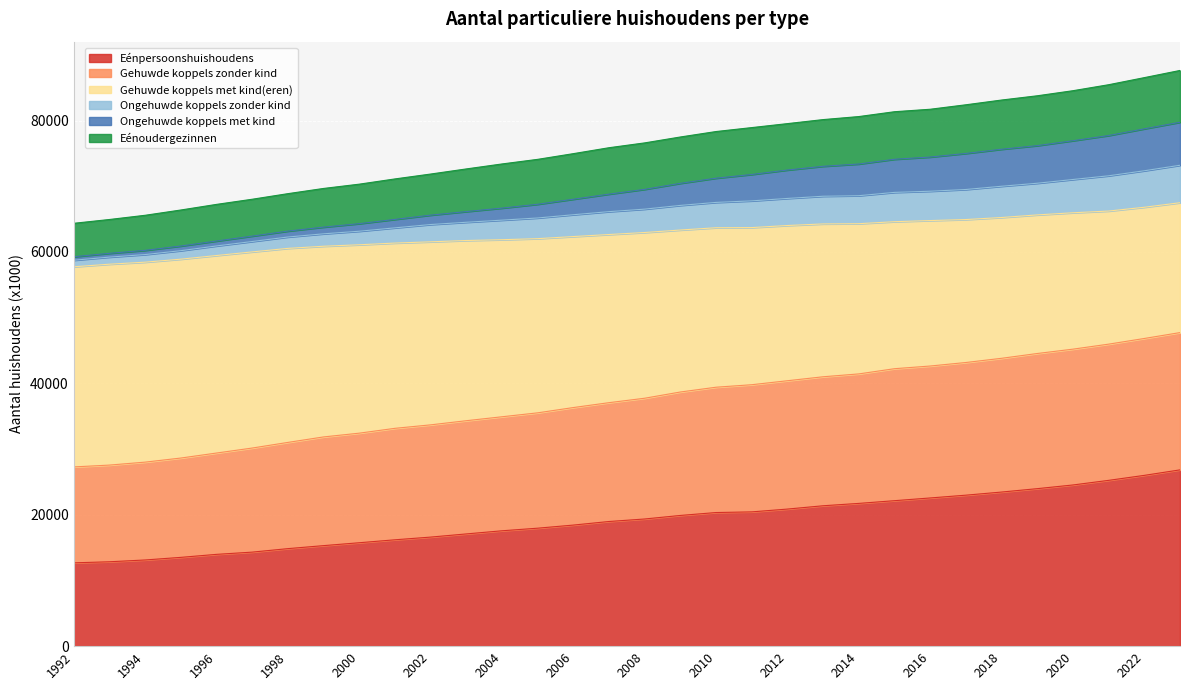

True or false: Gehuwde koppels zonder kind and Eénpersoonshuishoudens intersect in this chart.

False